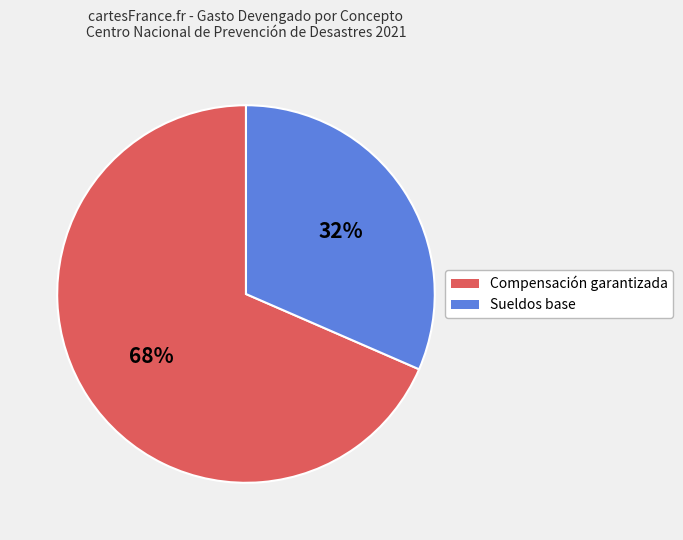

To the nearest percent, what is the average slice percentage?

50%